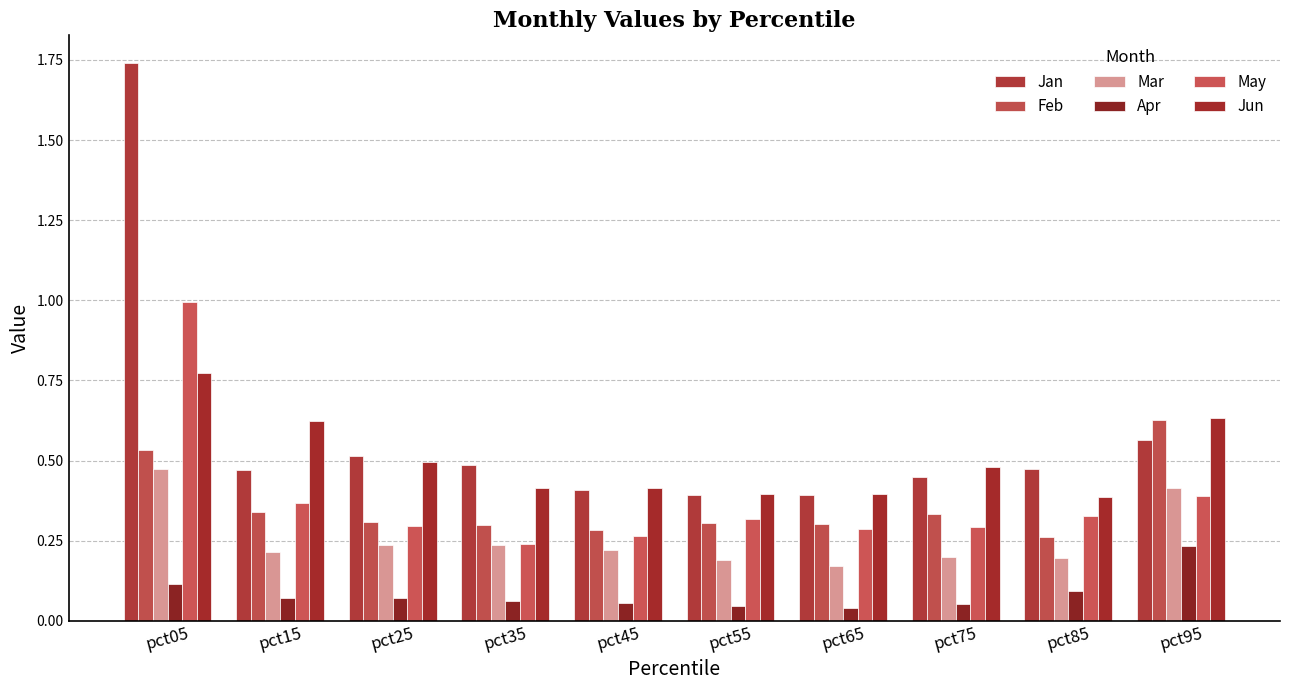

The value of May at pct35 is 0.2. True or false?

True